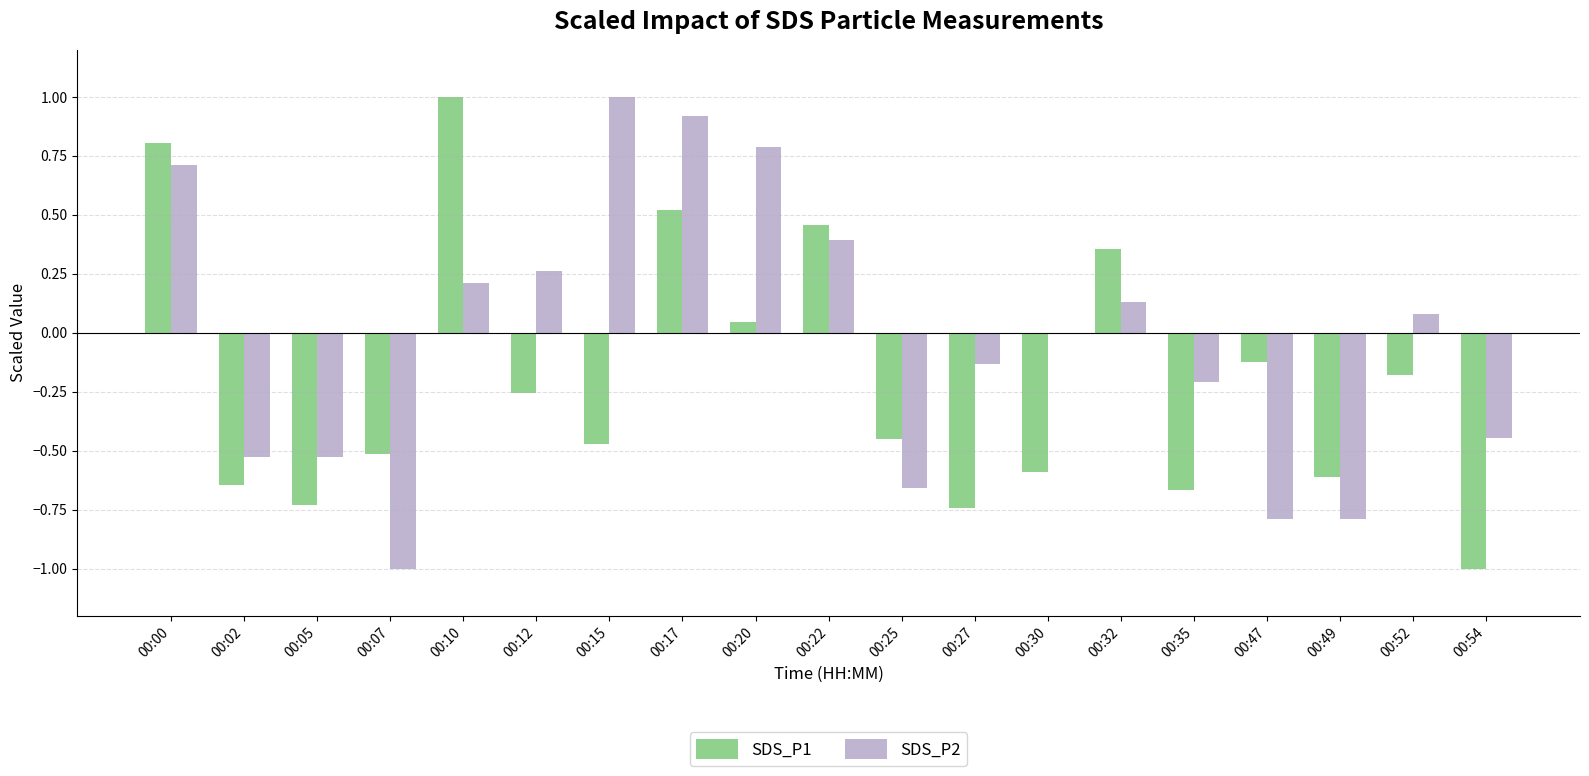

What is the difference between the SDS_P2 values at 00:27 and 00:07?

0.9